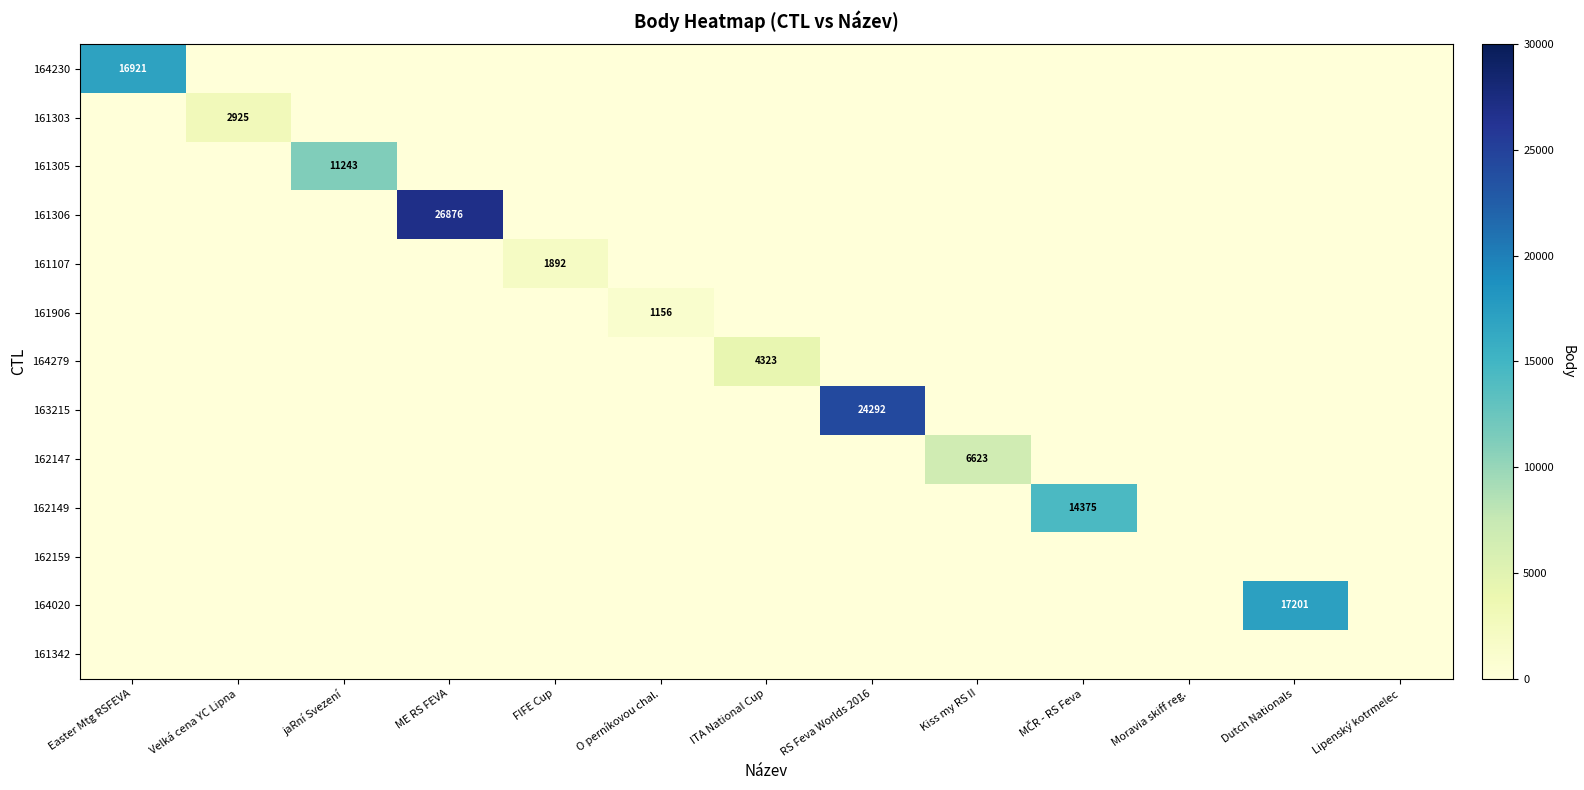

The value of 164279 at ITA National Cup is 1606. True or false?

False